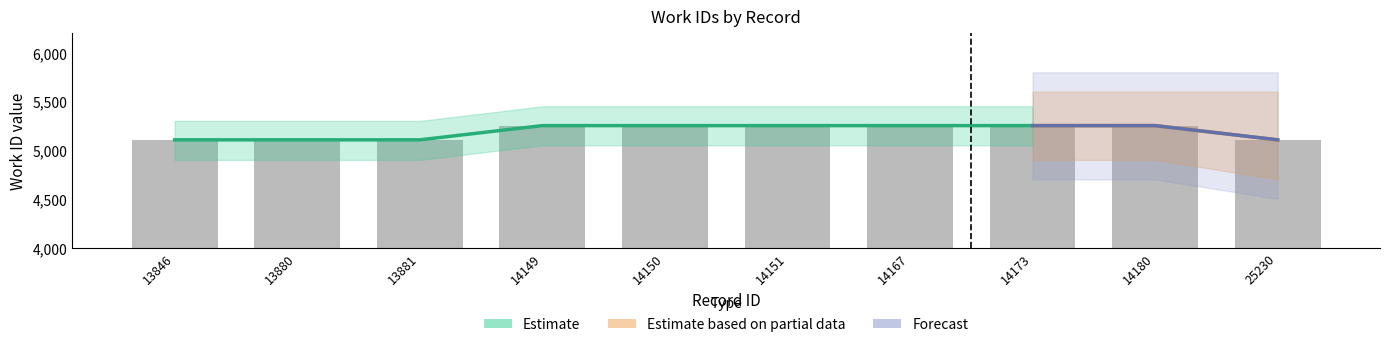

Are the bars grouped side by side (vs. stacked)?

No